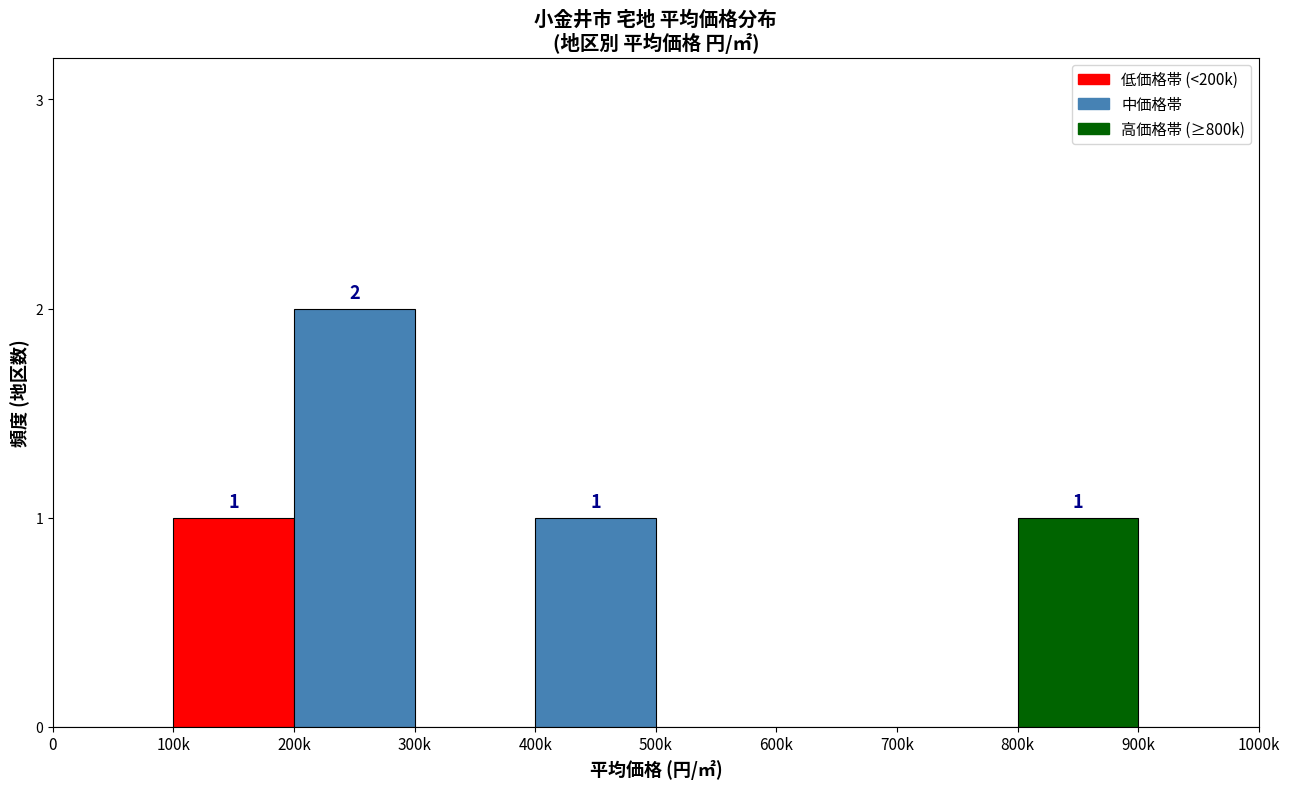

Reading left to right, list all the values displayed in this chart.

0=0	100k=1	200k=2	300k=0	400k=1	500k=0	600k=0	700k=0	800k=1	900k=0